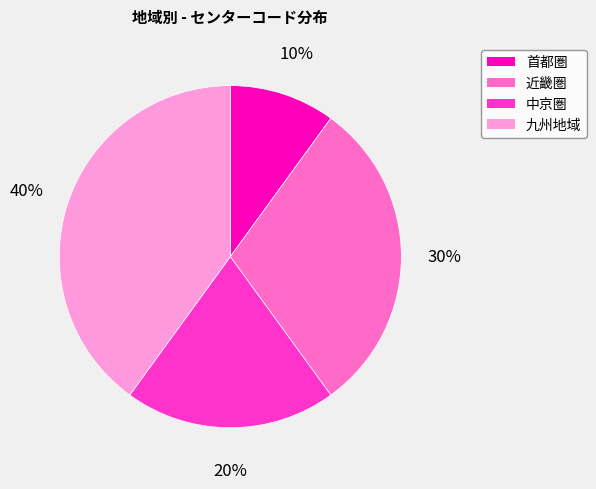

Which category has the smallest portion of the pie?

首都圏